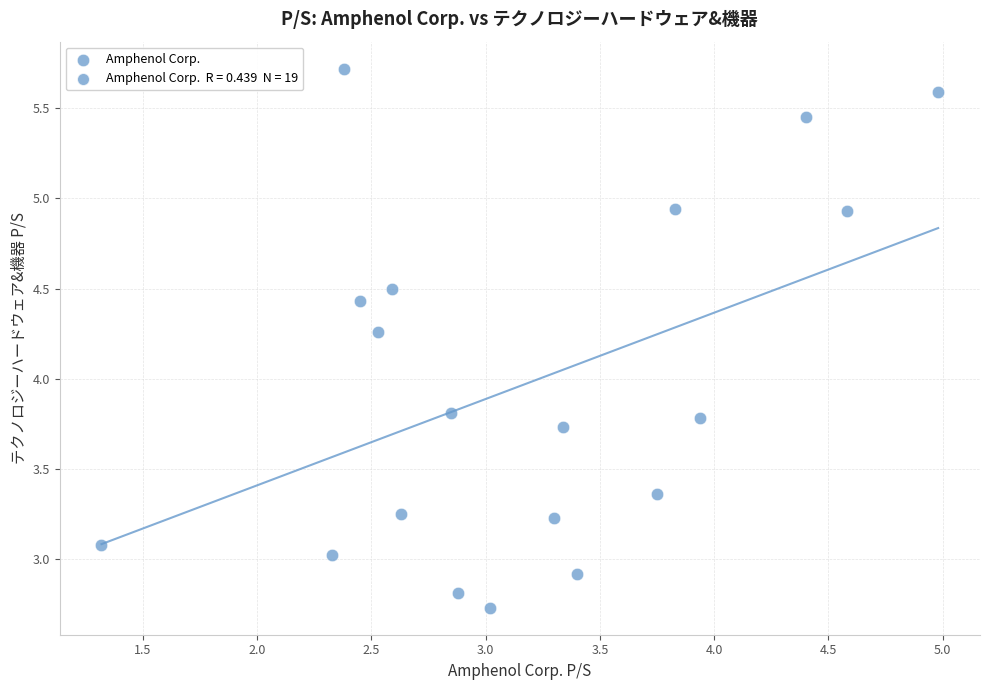

What is the range of X values (max minus min)?

3.7